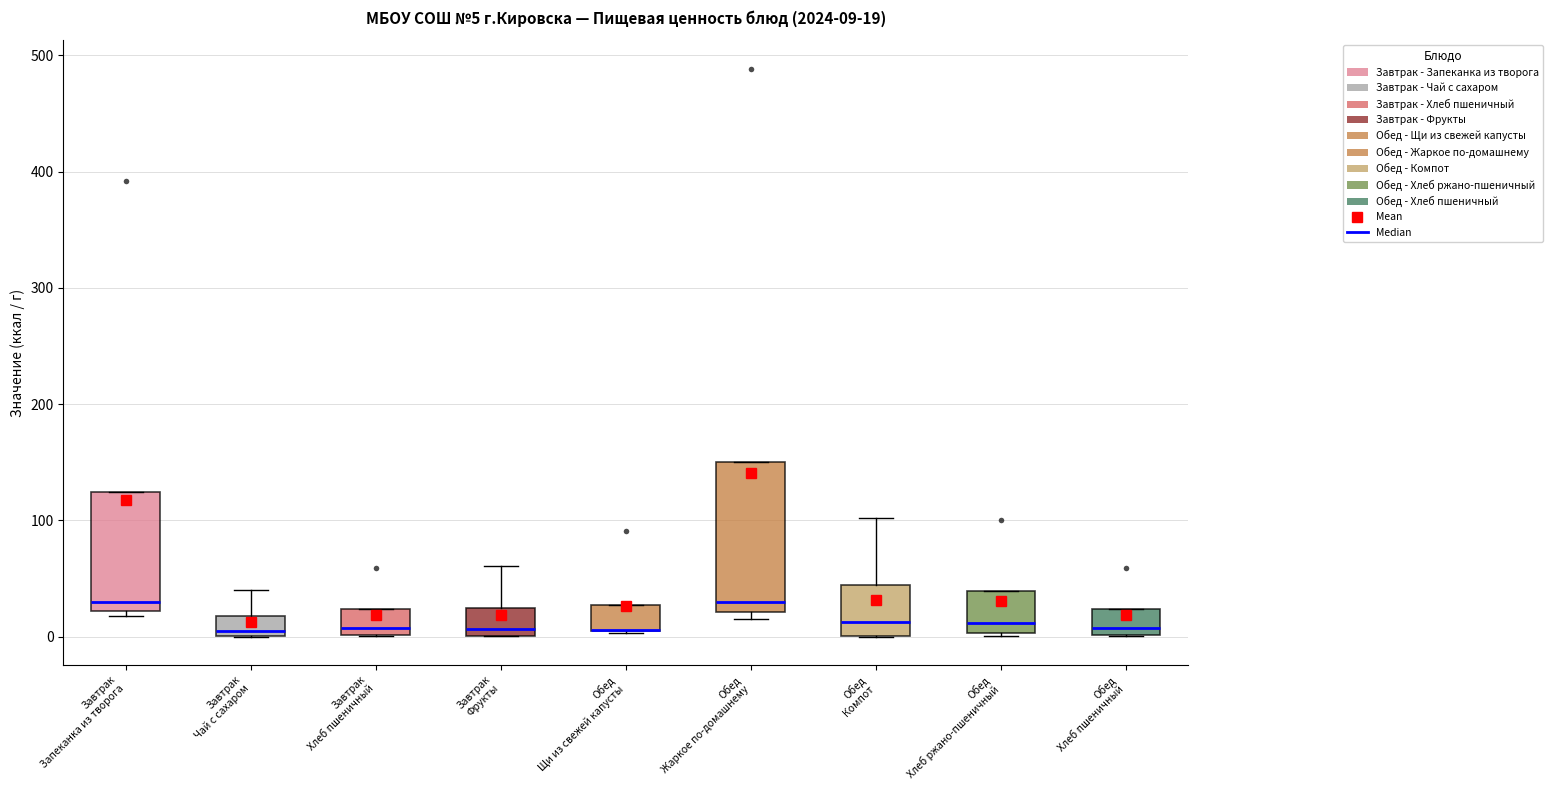

Which box is the tallest, from its lower edge to its upper edge?

Обед Жаркое по-домашнему